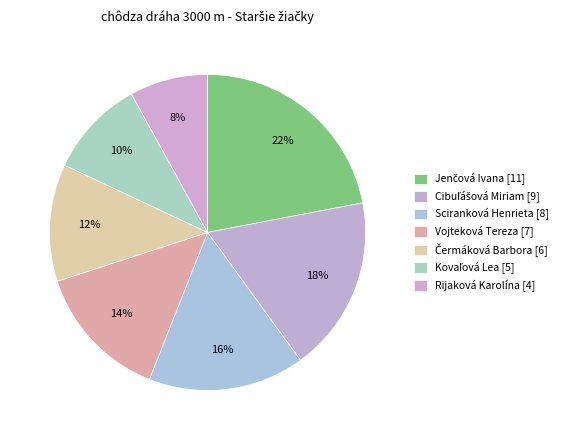

Is Jenčová Ivana the majority of the pie?

No